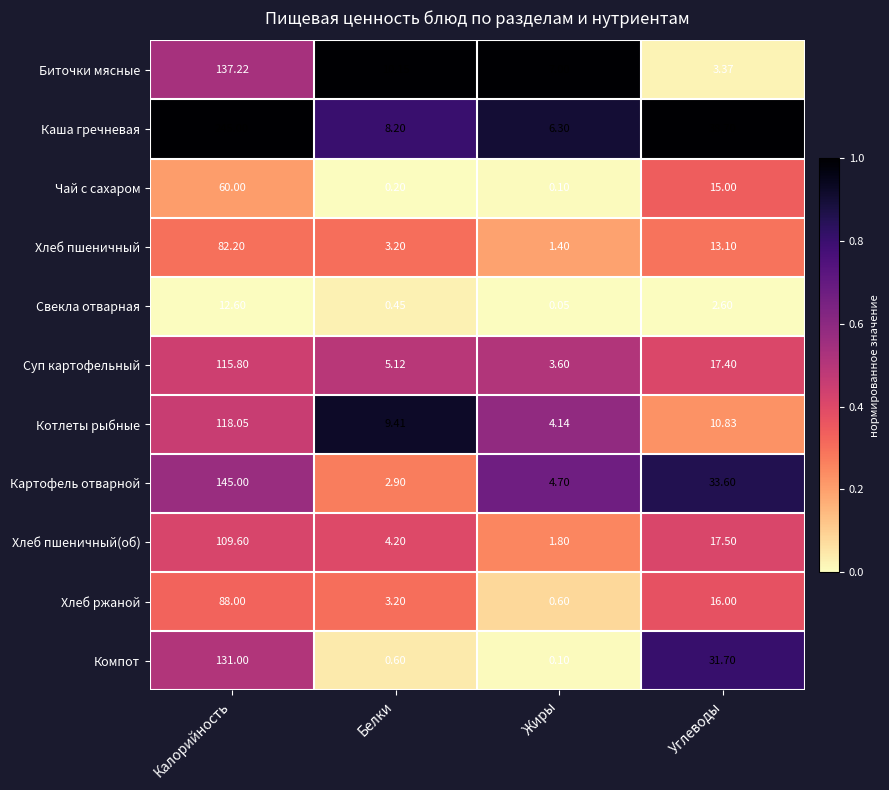

At which category is the sum across all series the highest?

Калорийность